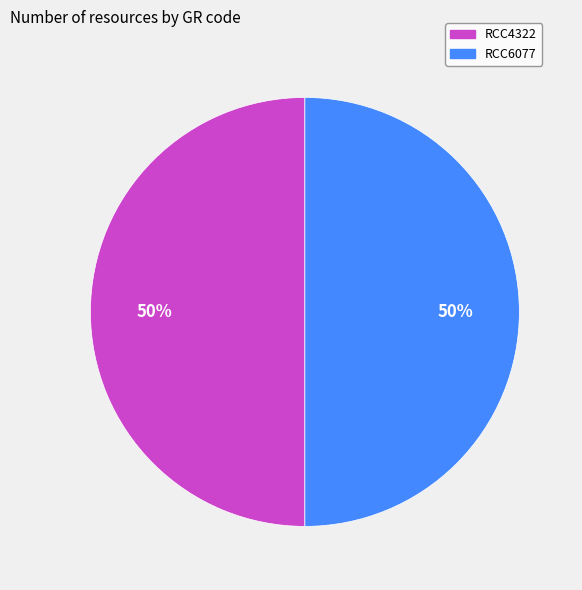

Count the number of slices in the pie.

2